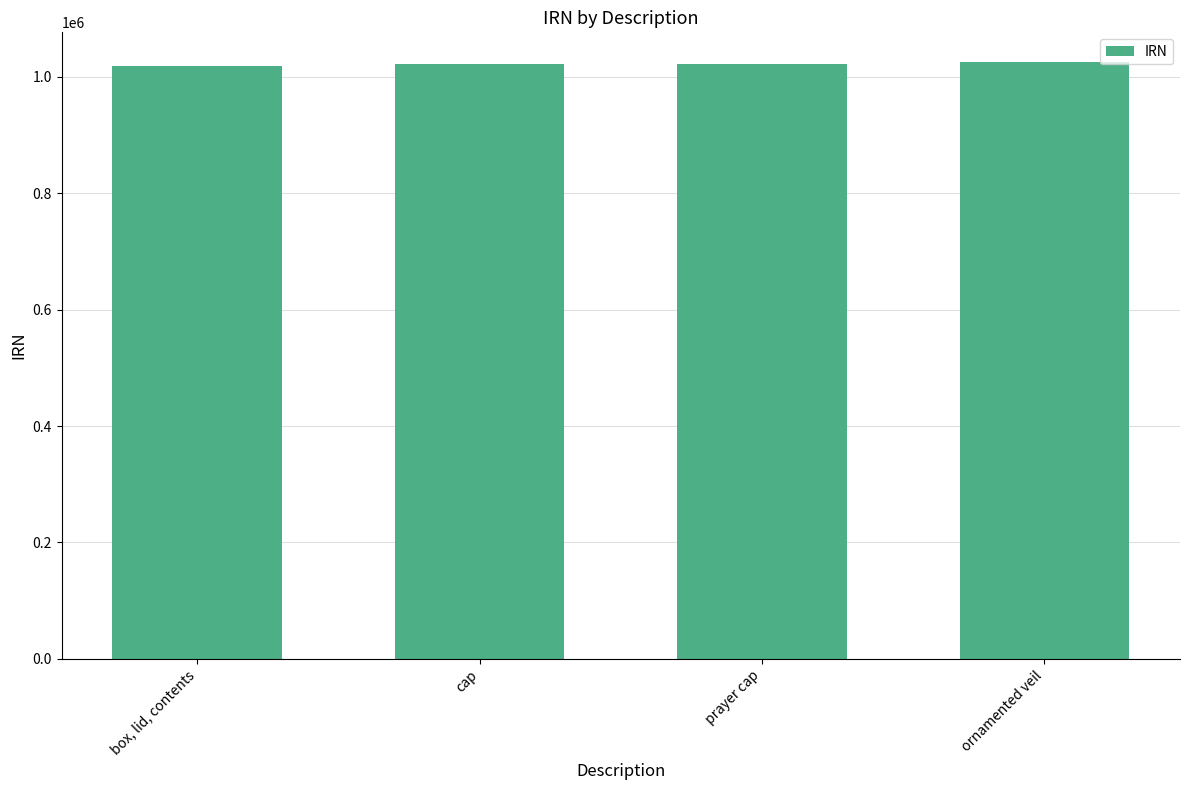

Does the chart contain any negative values?

No